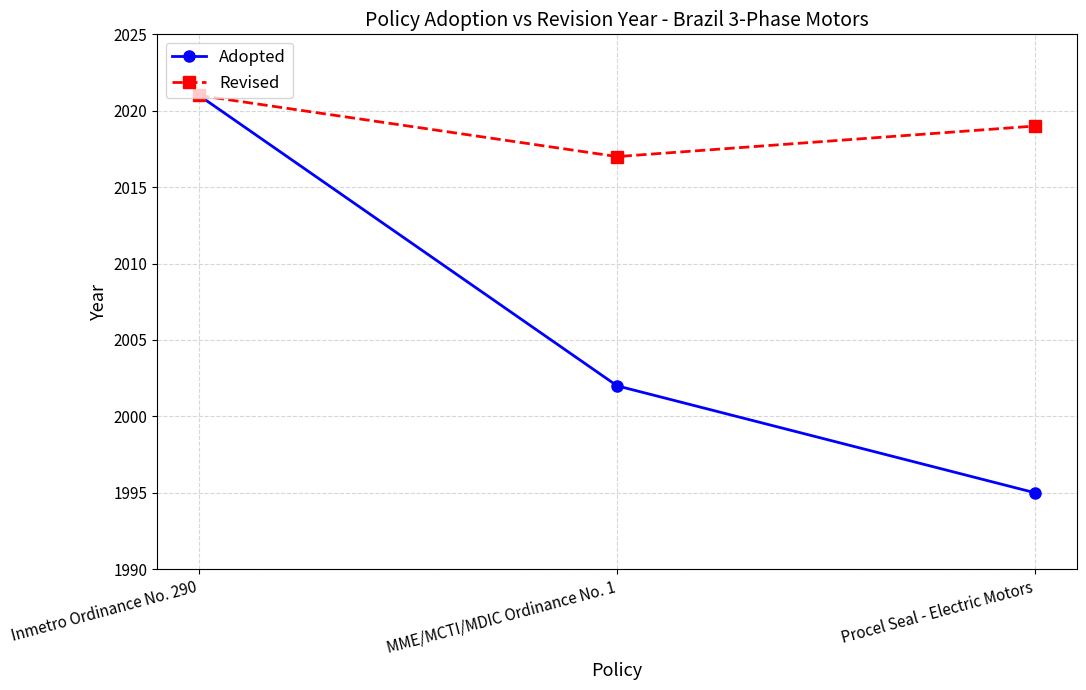

What is the value of the Adopted point at the 2nd from the left?

2002